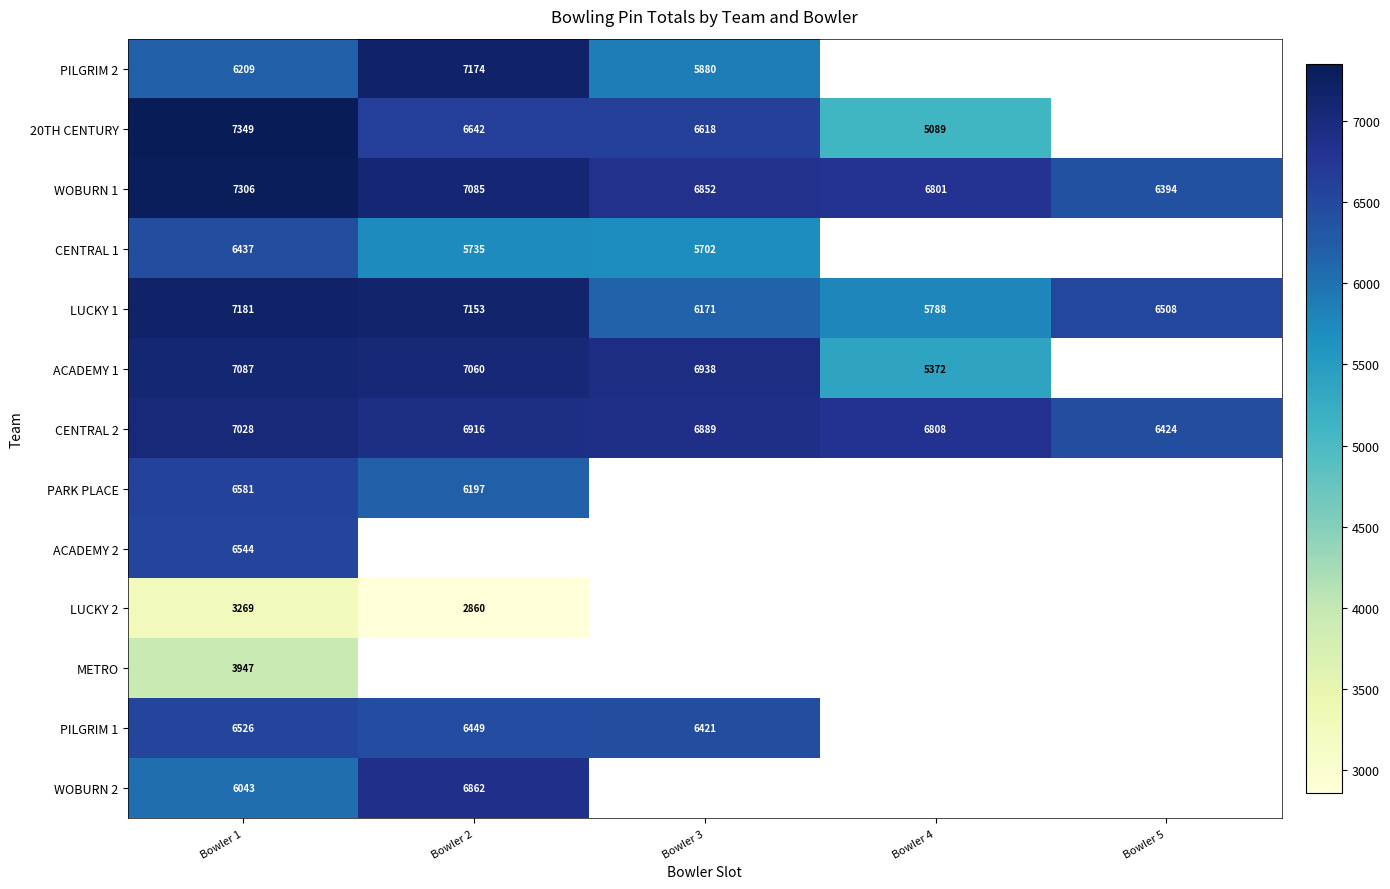

What is the smallest value displayed?

2860.0